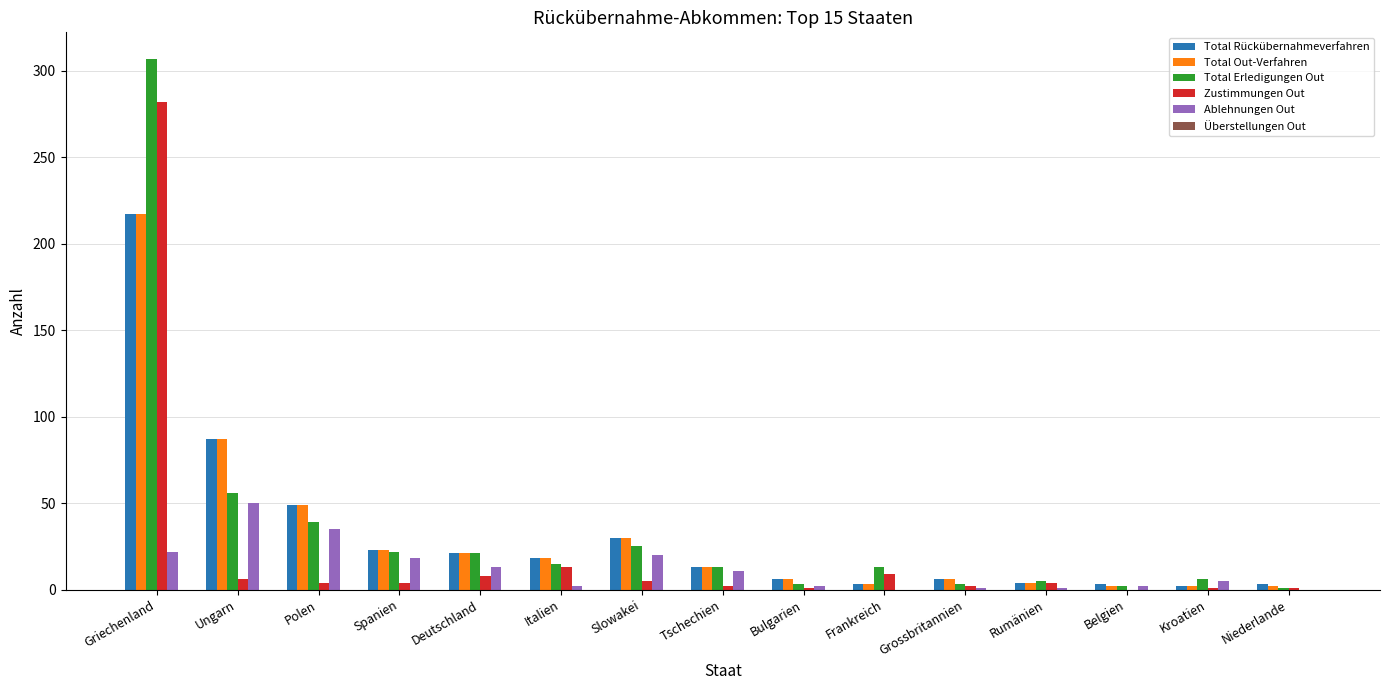

True or false: Total Out-Verfahren has a value of 30 at Slowakei.

True